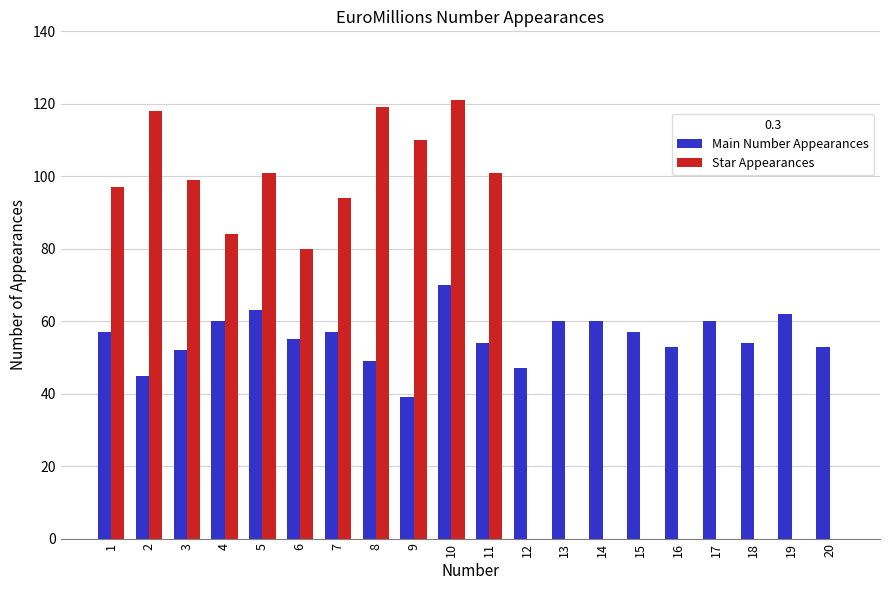

What is the maximum value for Star Appearances?

121